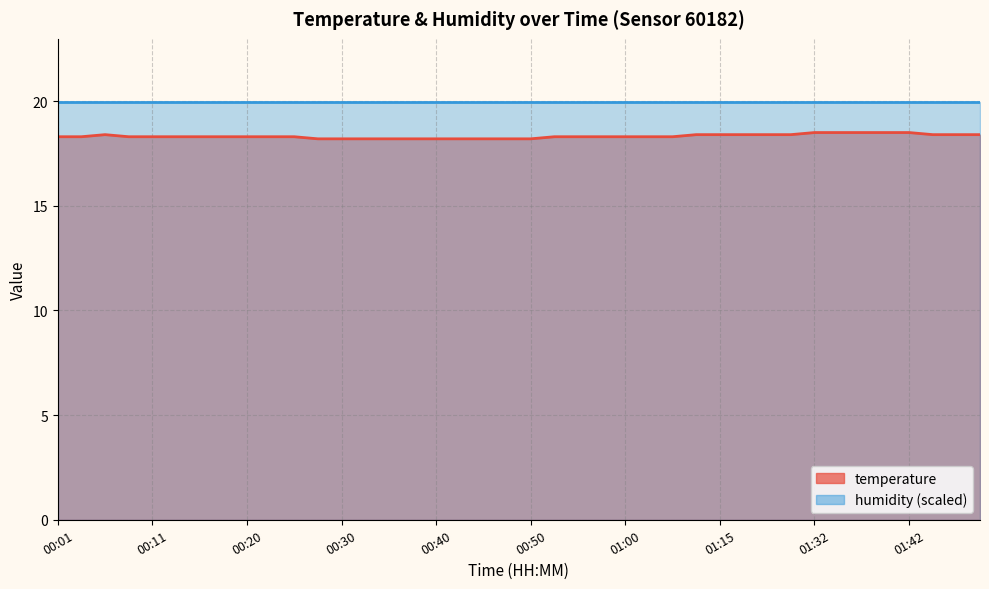

Count the number of categories in the chart.

40